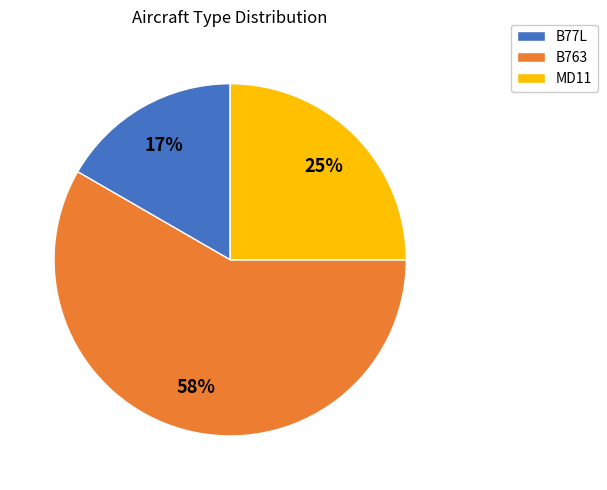

The B77L slice represents 17% of the pie. True or false?

True